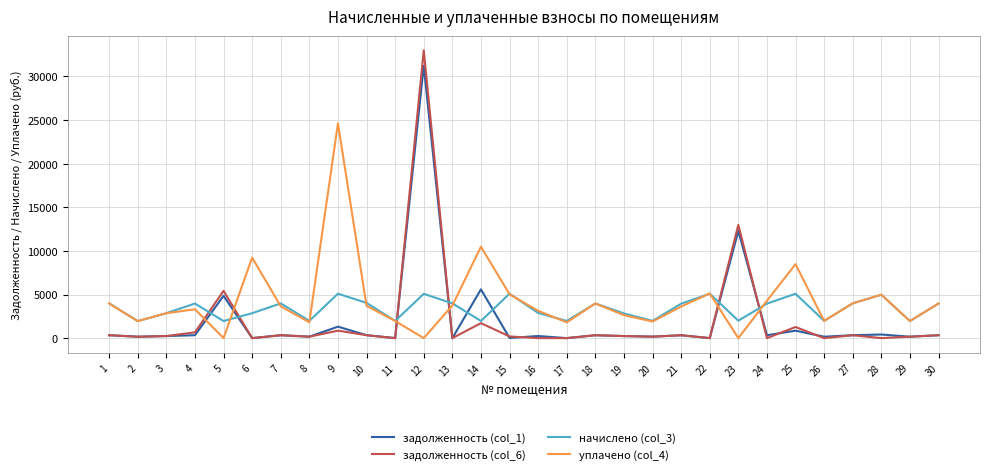

What is the average value of the уплачено (col_4) series?

4271.0